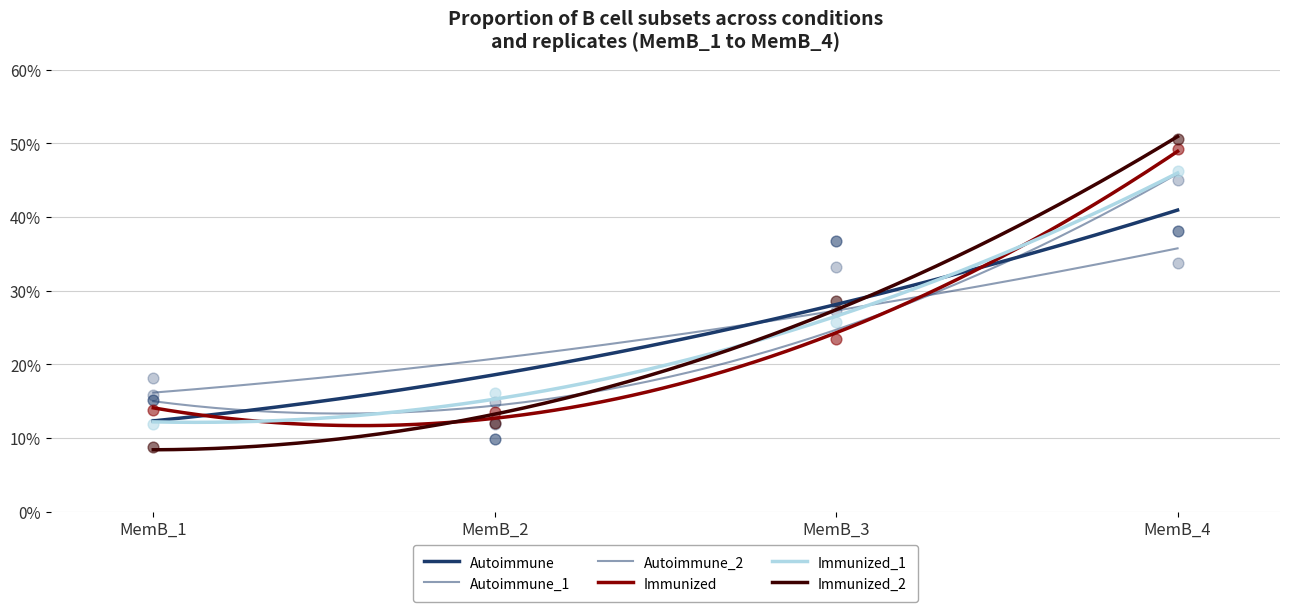

At how many categories does at least one series exceed 0?

4